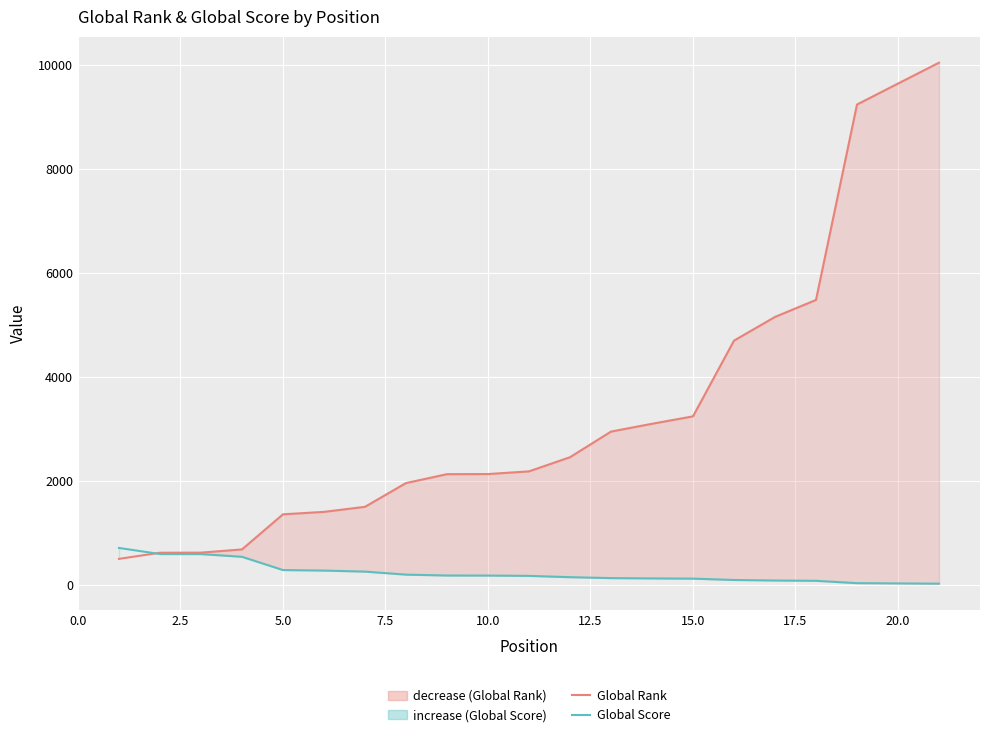

How many times do Global Score and Global Rank cross each other?

1